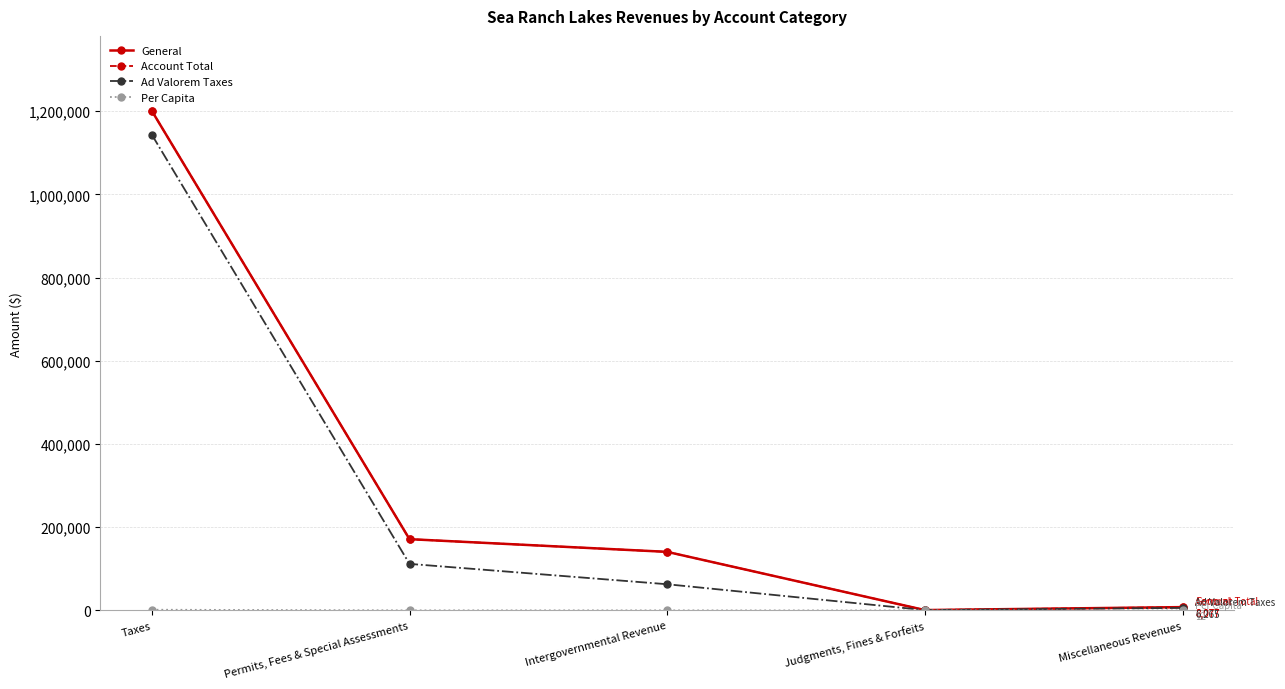

Which series changed the most between Taxes and Judgments, Fines & Forfeits?

General